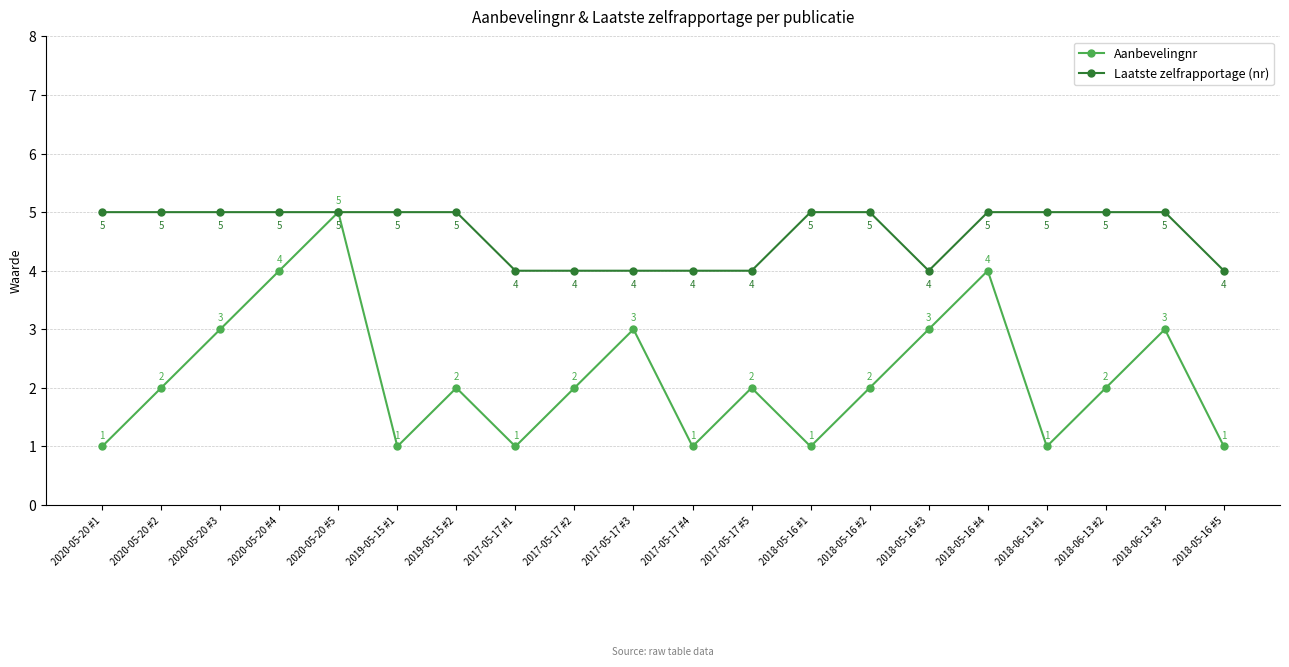

Is the value of Laatste zelfrapportage (nr) at 2017-05-17 #2 greater than the value of Aanbevelingnr at 2018-05-16 #2?

Yes